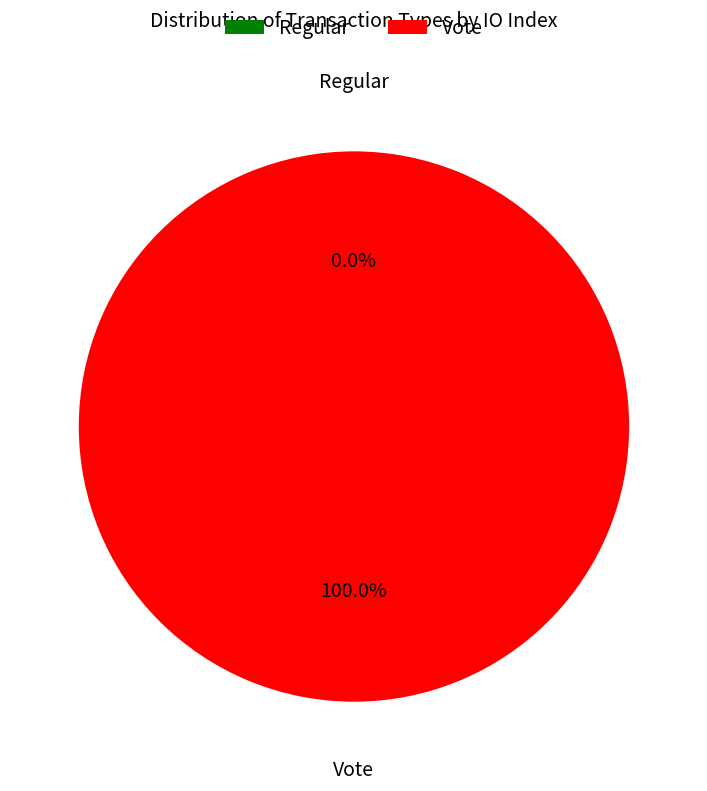

Which has a higher value, Vote or Regular?

Vote